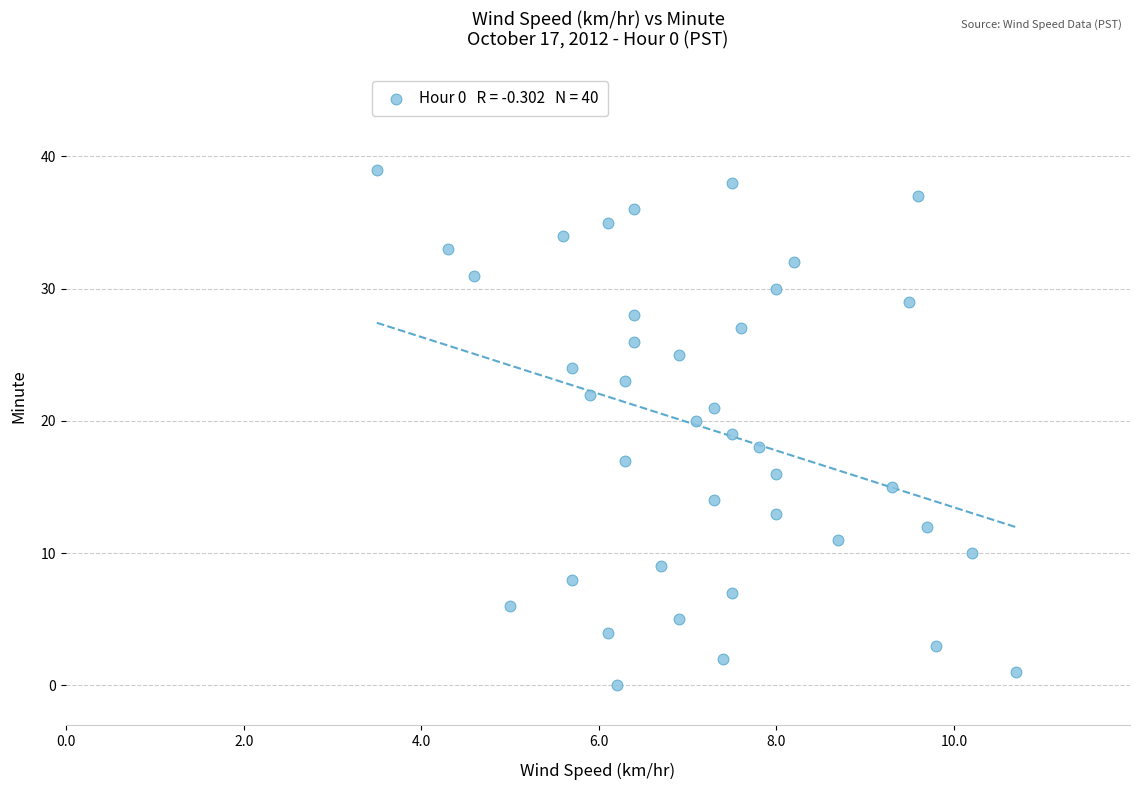

Count the number of points in this scatter plot.

40